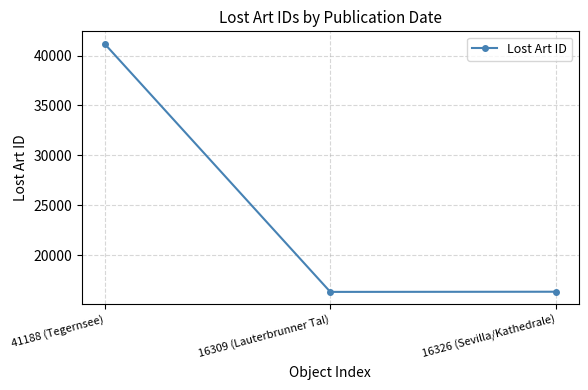

At which label does the data first exceed 16326?

41188 (Tegernsee)